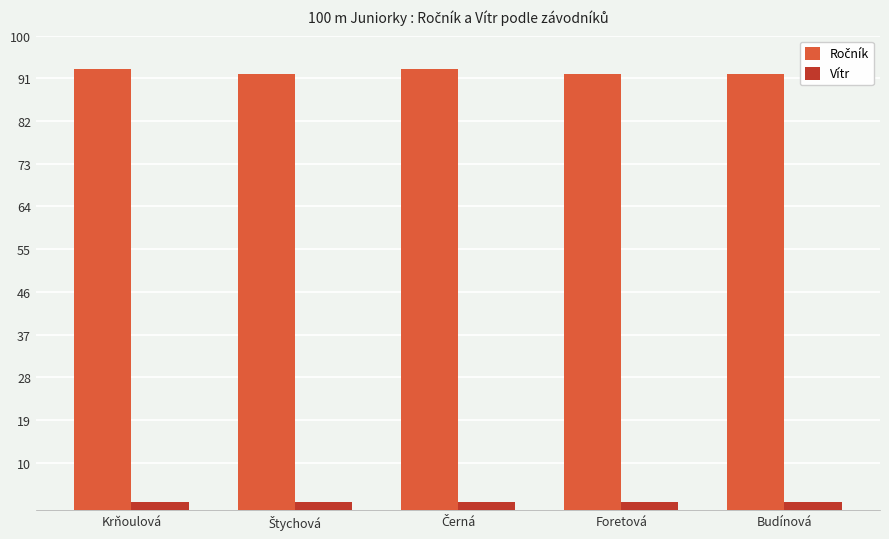

What is the average value of the Vítr series?

1.8